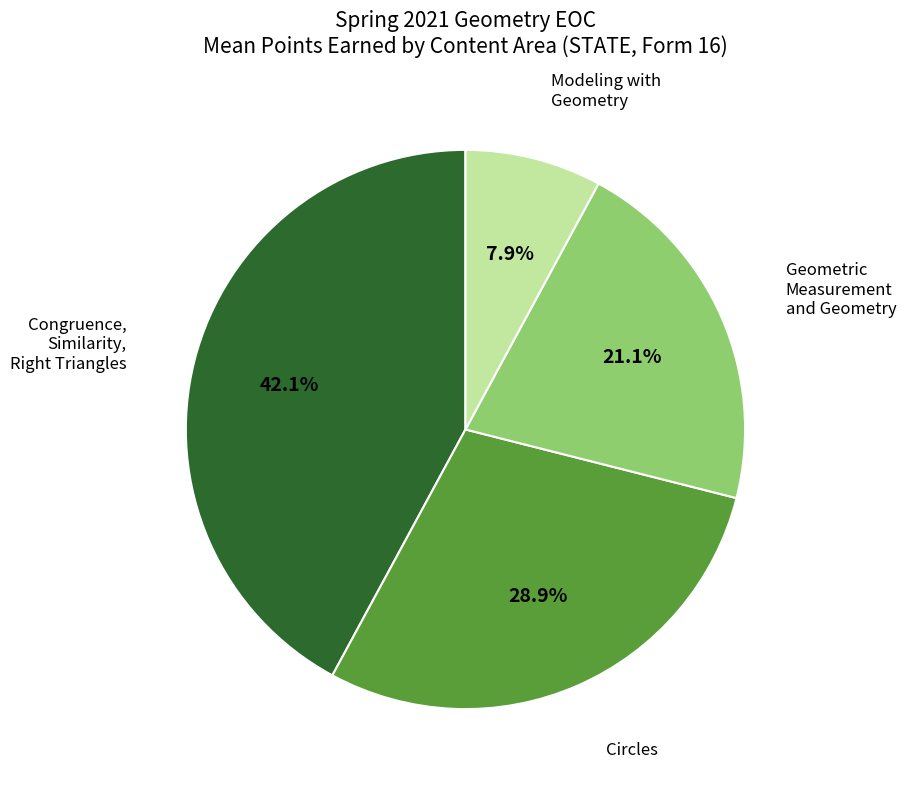

Does any single category account for the majority?

No